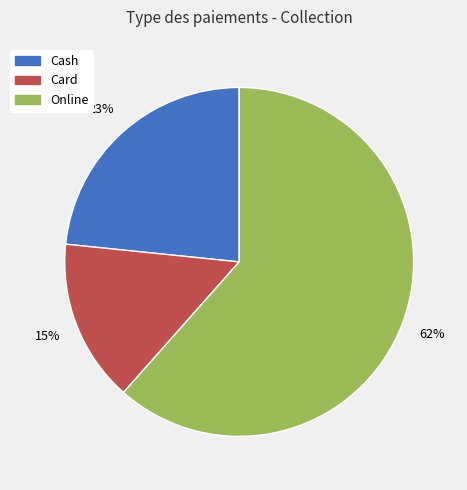

What percentage is the Card slice, to the nearest percent?

15%